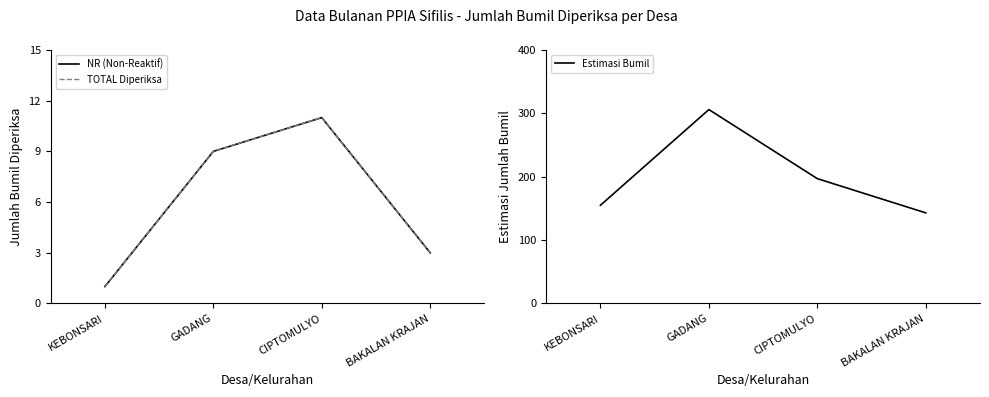

What value does the TOTAL Diperiksa series have at KEBONSARI?

1